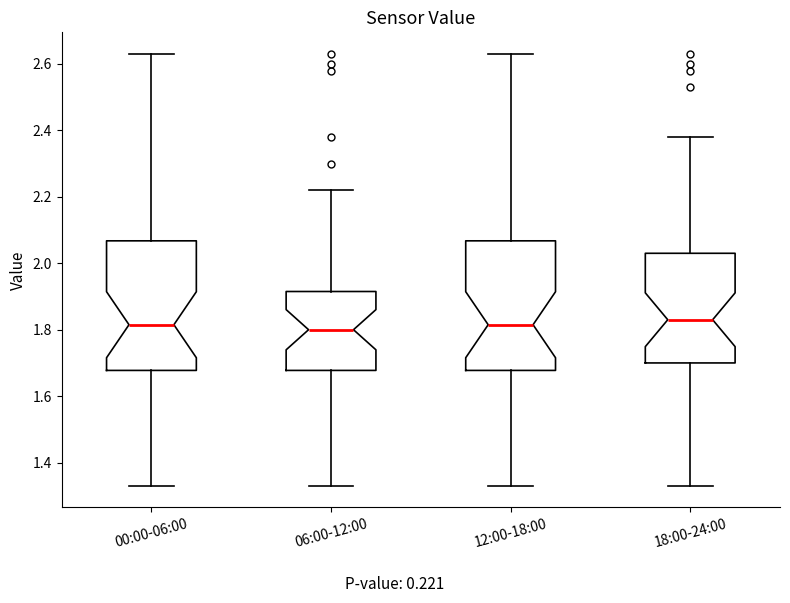

Where does the median line of the box for 18:00-24:00 sit on the y-axis? The values are not printed on the chart, so give them approximately, as read against the axis.

1.84